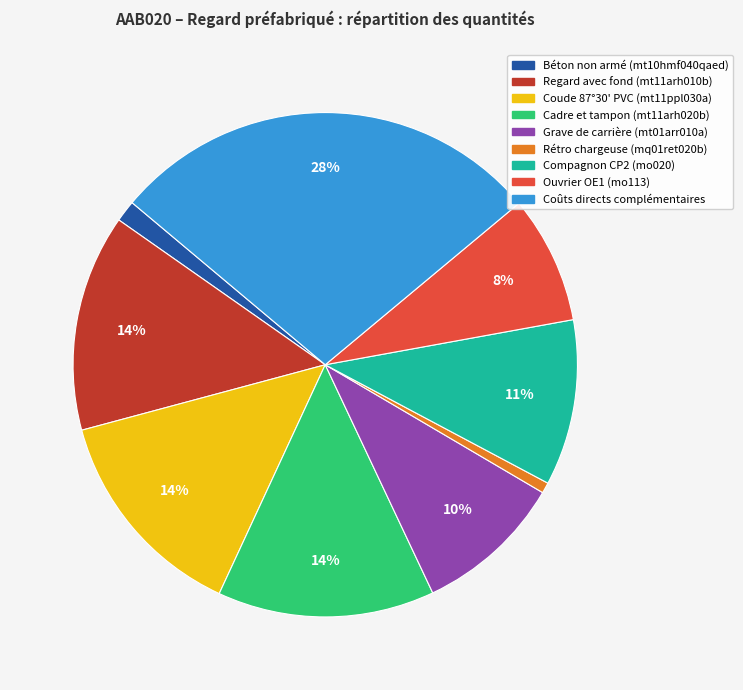

What is the largest slice in the pie chart?

Coûts directs complémentaires